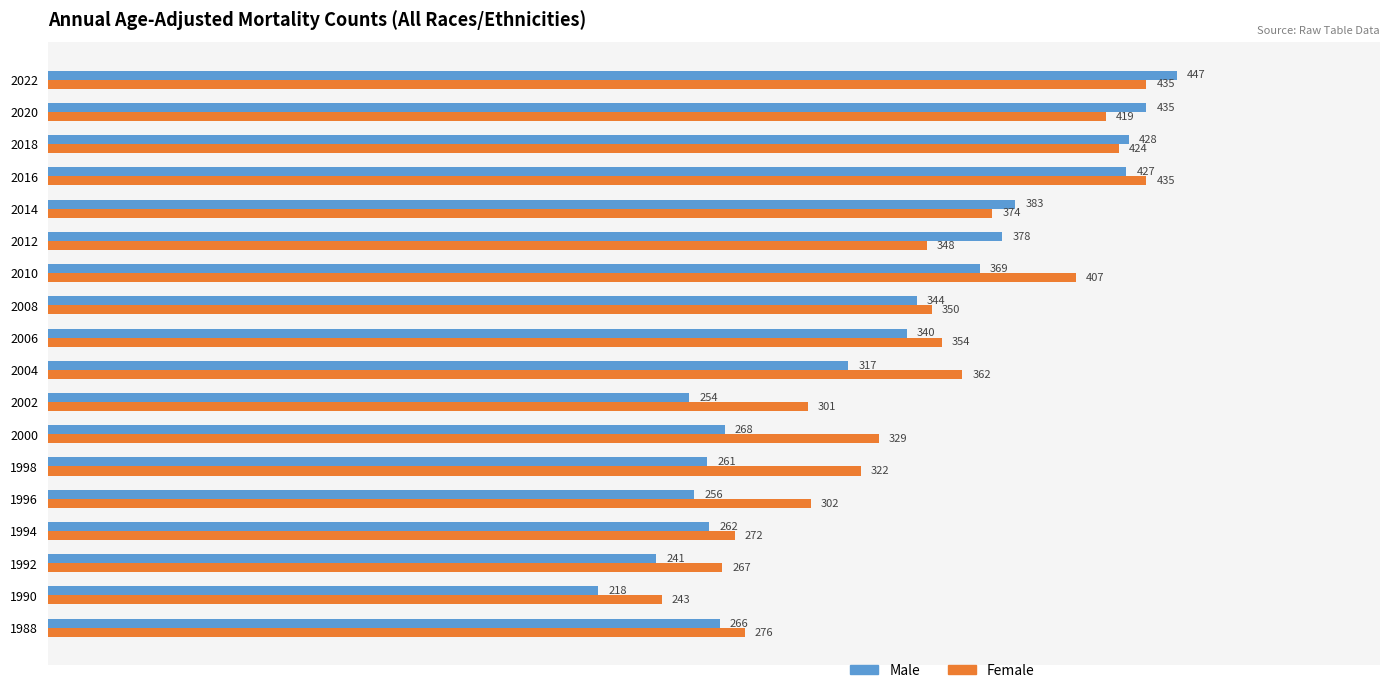

How many data points in Female are less than 350?

9